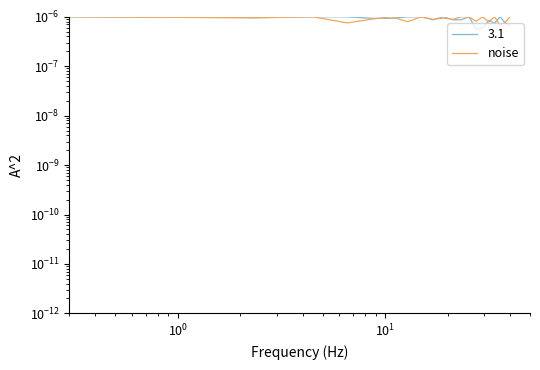

True or false: the data shows 0.0 at 14.

False